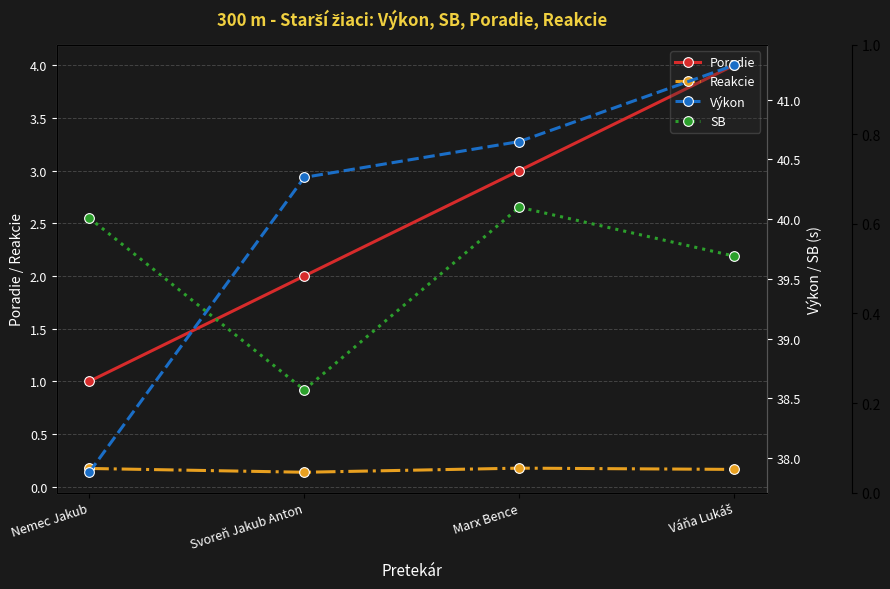

Which series has the largest range (max minus min)?

Výkon